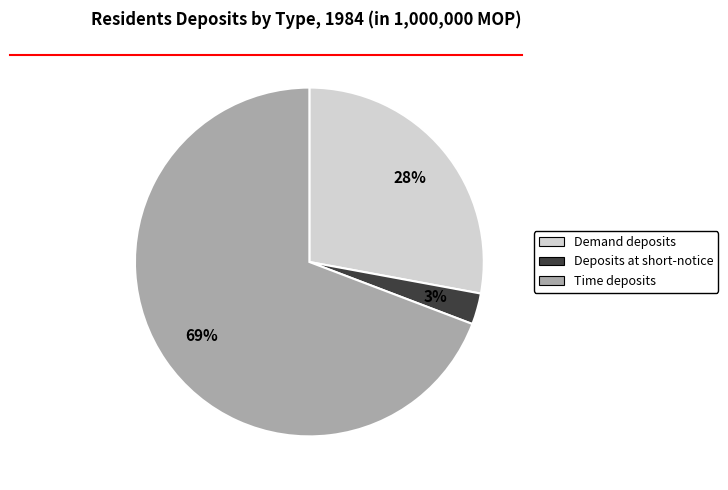

How many slices are in this pie chart?

3